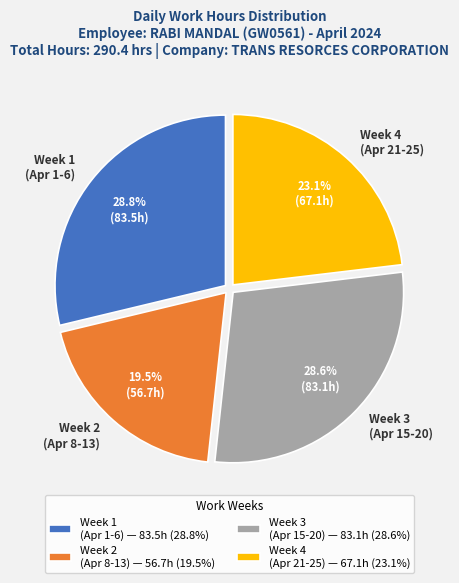

Between Week 4 (Apr 21-25) and Week 1 (Apr 1-6), which is larger?

Week 1 (Apr 1-6)